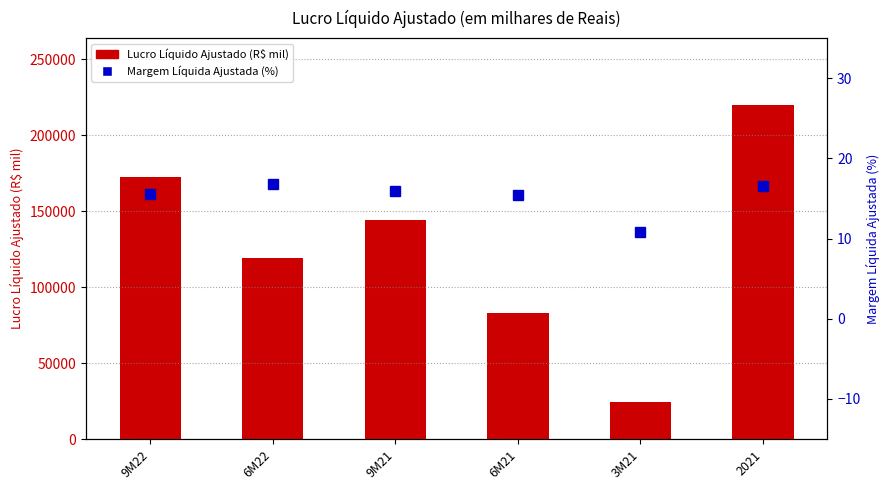

The Lucro Líquido Ajustado (R$ mil) series shows 289713.9 at 2021. True or false?

False